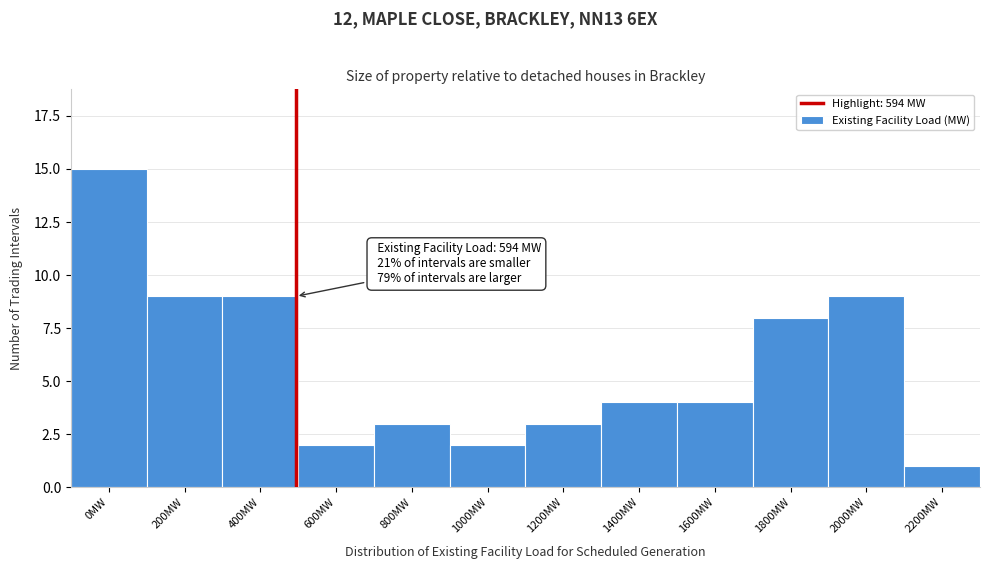

Reading right to left, extract all data points from this chart.

1	9	8	4	4	3	2	3	2	9	9	15